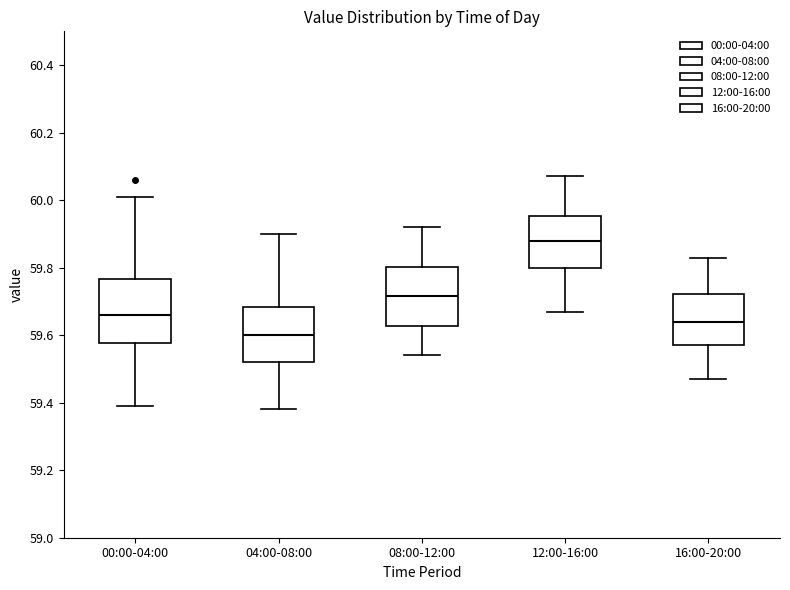

Where is the upper edge of the box for 08:00-12:00 on the y-axis? The values are not printed on the chart, so give them approximately, as read against the axis.

59.80